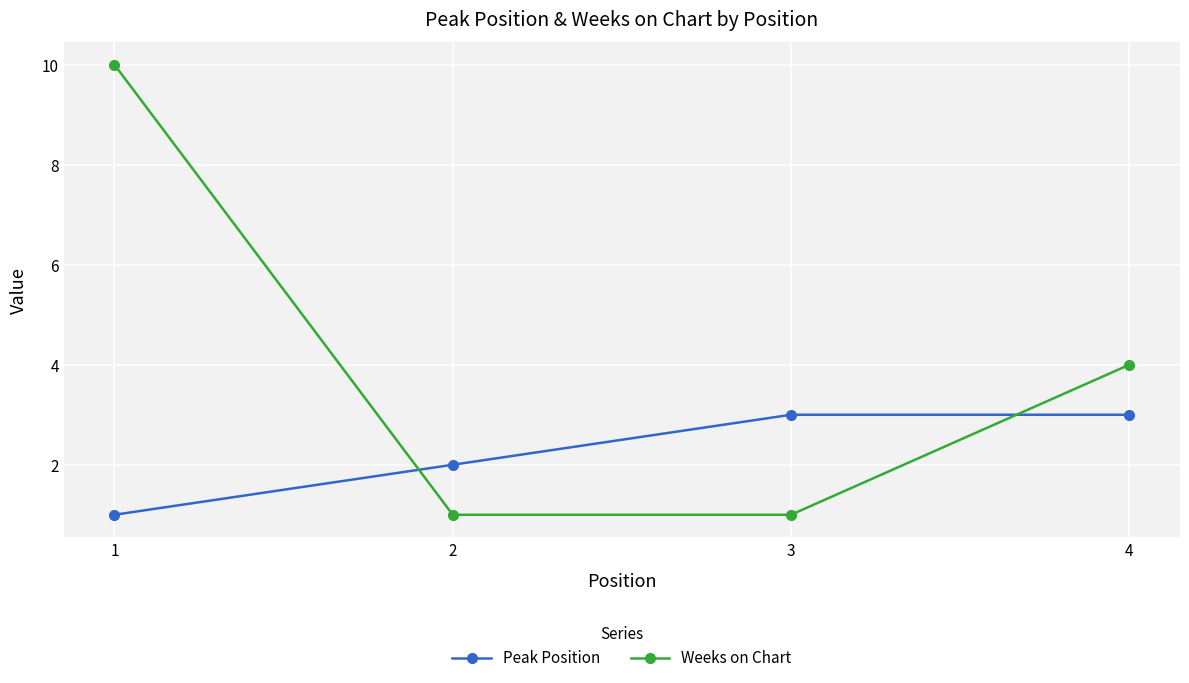

Which category has the lowest value in the Peak Position series?

1